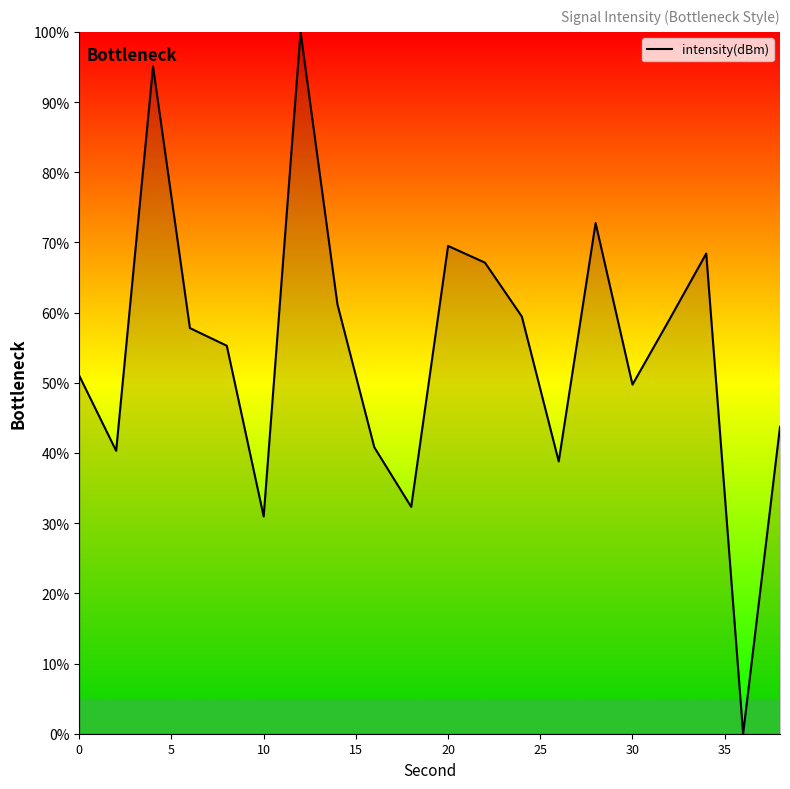

What is the greatest value displayed?

100.0